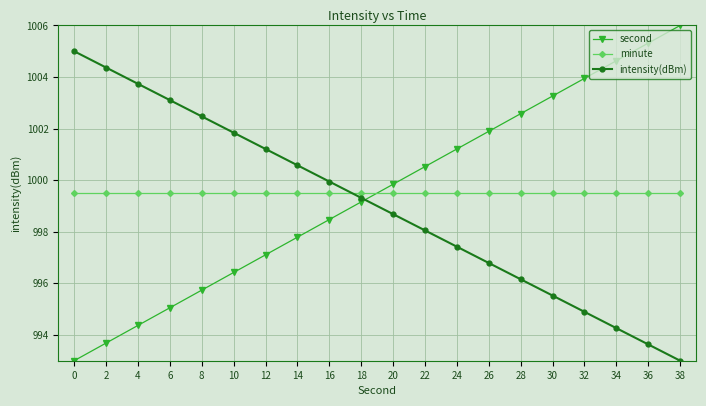

Between 12 and 32, which series saw the biggest shift?

second